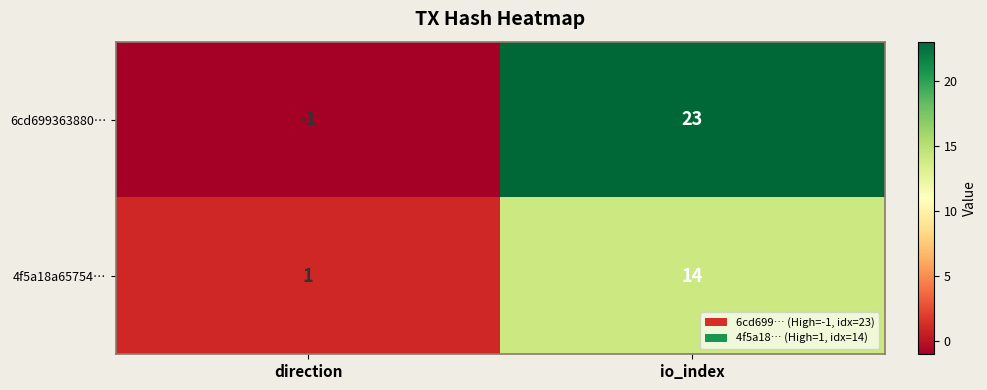

Reading right to left, what are all the values shown in this chart?

6cd699363880…: io_index=23	direction=-1
4f5a18a65754…: io_index=14	direction=1